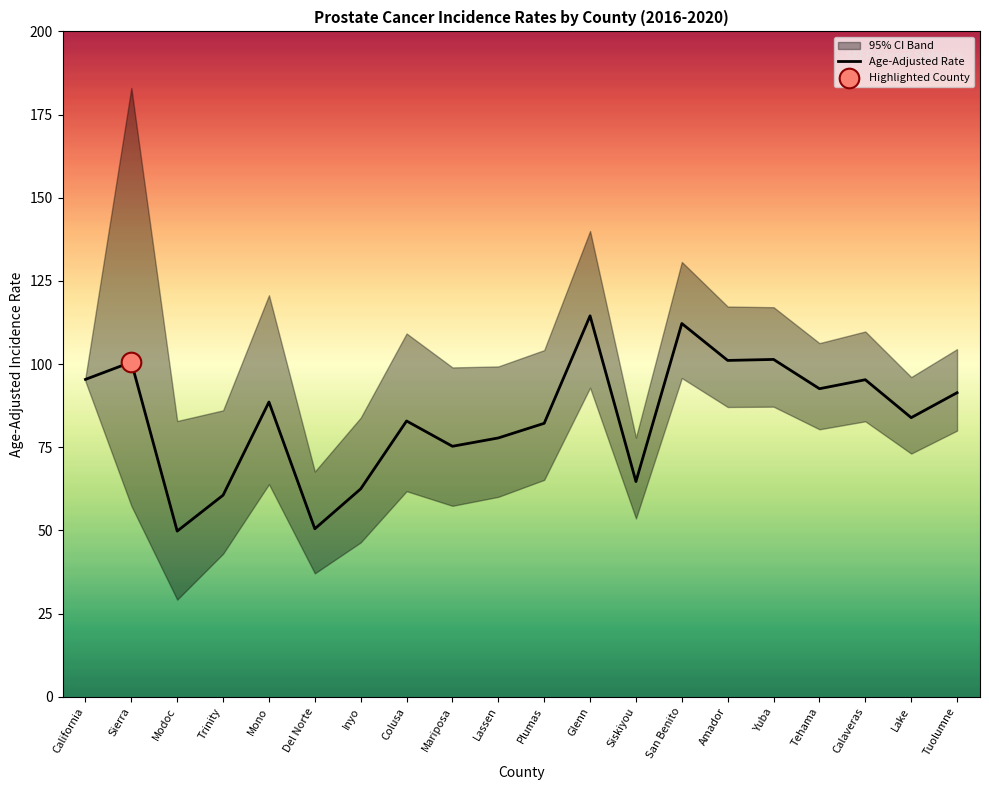

Between Colusa and Glenn, which is larger?

Glenn